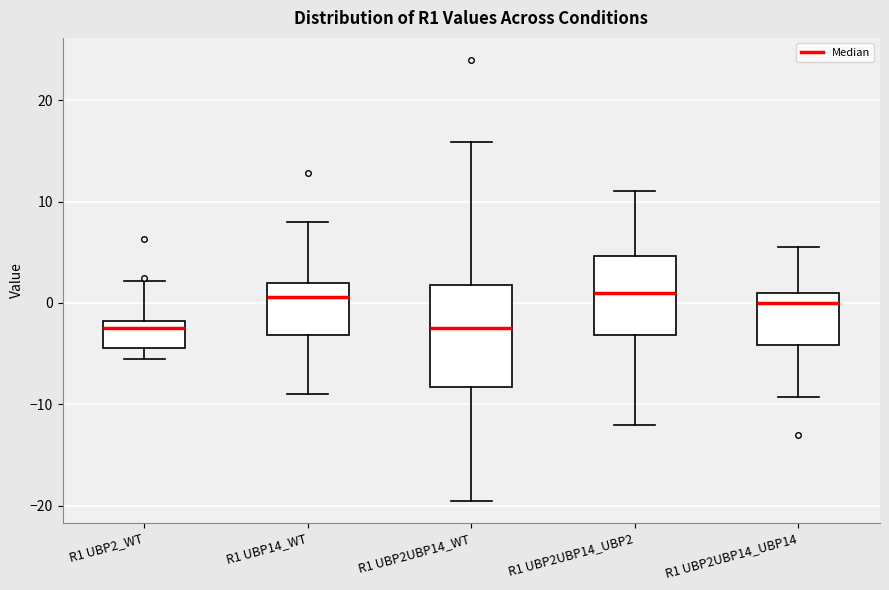

Reading left to right, transcribe this box plot: for each box, give where its median line is, the range the box spans, and where its two whiskers end, as read against the y-axis. The values are not printed on the chart, so give them approximately, as read against the axis.

R1 UBP2_WT: median -2 (just below the box's upper edge), box -4 to -2, whiskers -6 to 2
R1 UBP14_WT: median 1, box -3 to 2, whiskers -9 to 8
R1 UBP2UBP14_WT: median -2, box -8 to 2, whiskers -20 to 16
R1 UBP2UBP14_UBP2: median 1, box -3 to 5, whiskers -12 to 11
R1 UBP2UBP14_UBP14: median 0, box -4 to 1, whiskers -9 to 5